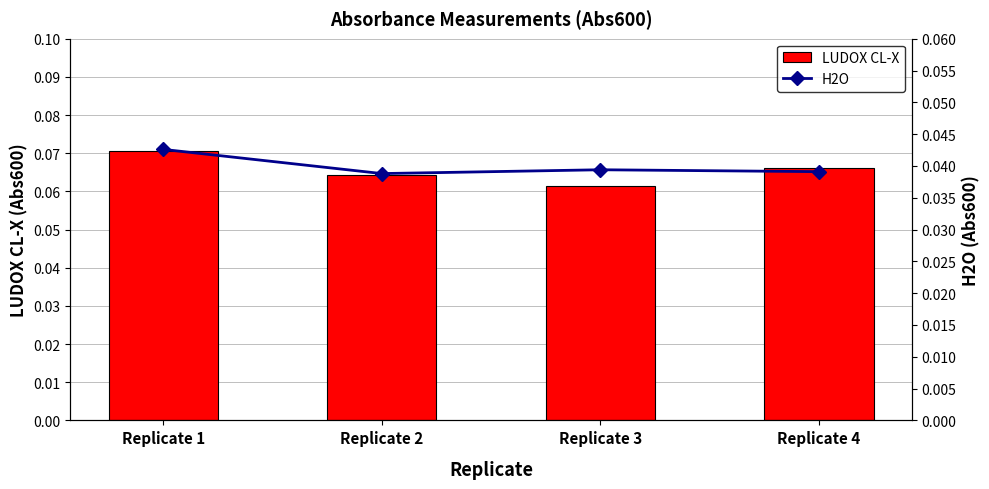

The LUDOX CL-X series shows 0.1 at Replicate 3. True or false?

True